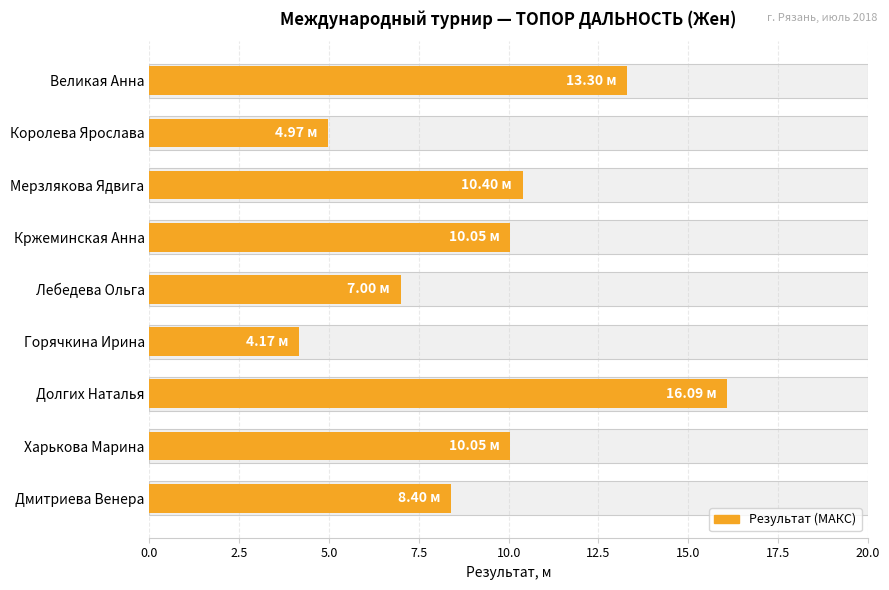

What position from the left is Кржеминская Анна?

4